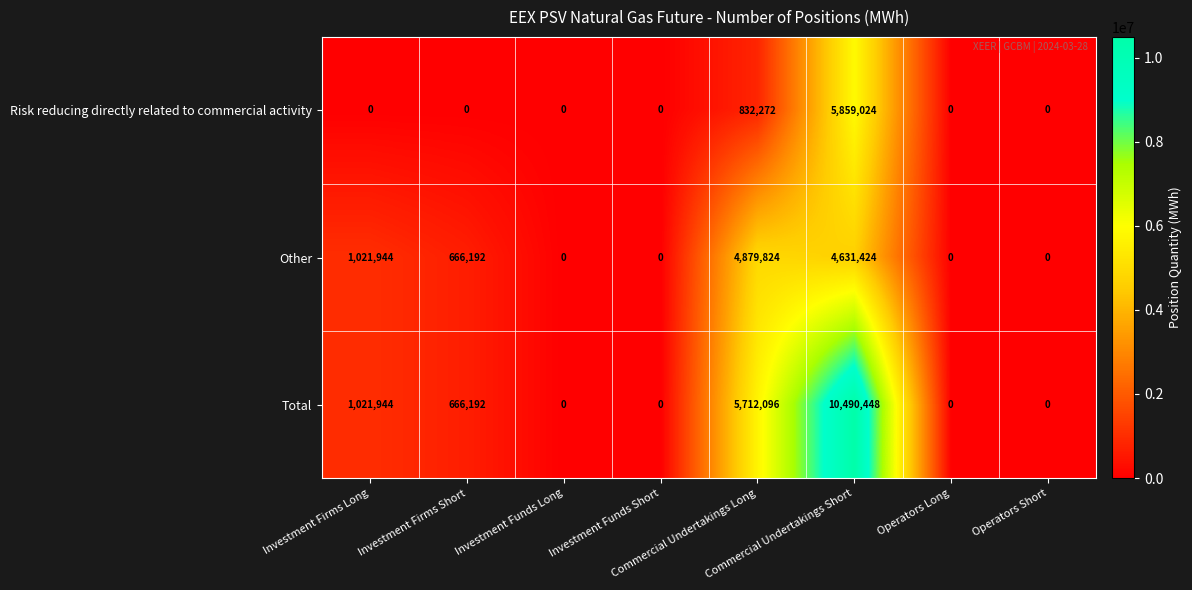

What is the difference between the maximum and minimum values in the Risk reducing directly related to commercial activity series?

5859024